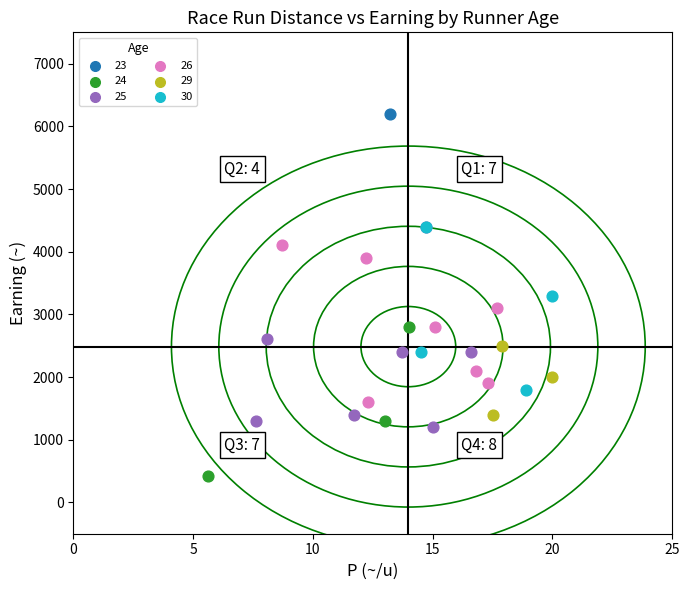

What are all the series names shown in the legend?

23, 24, 25, 26, 29, 30